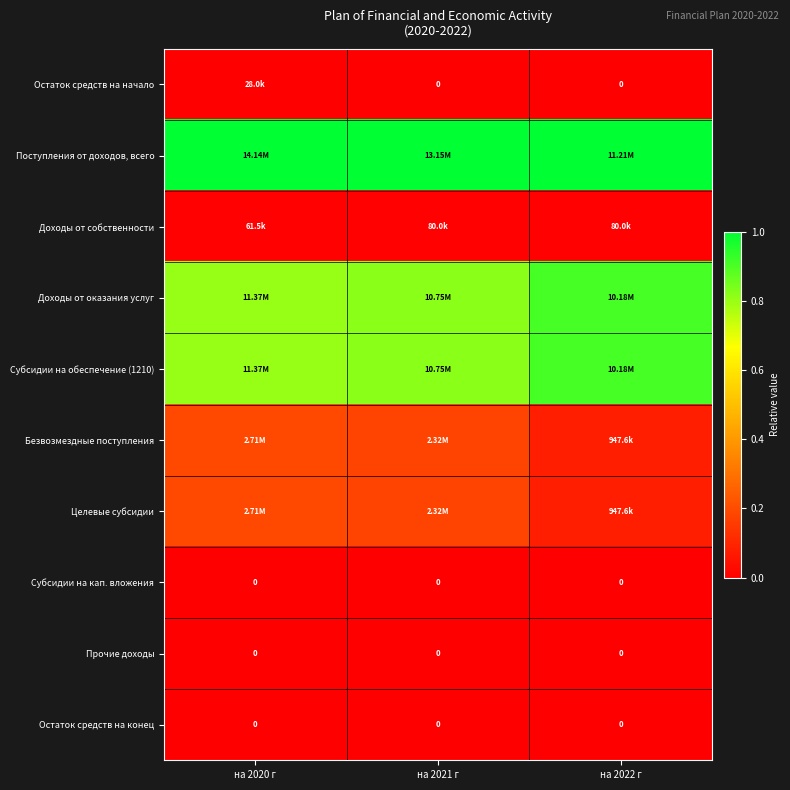

At which category is the sum across all series the highest?

на 2020 г